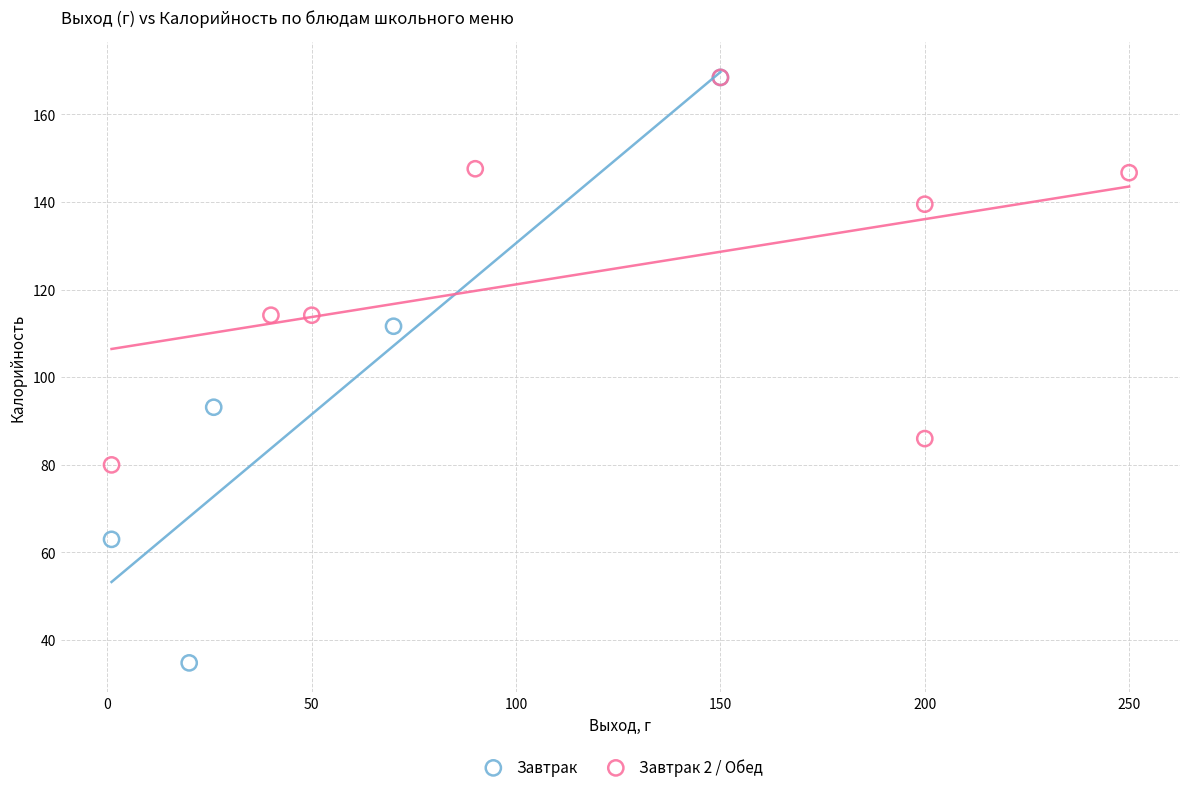

Which series has the largest Y range (max minus min)?

Завтрак